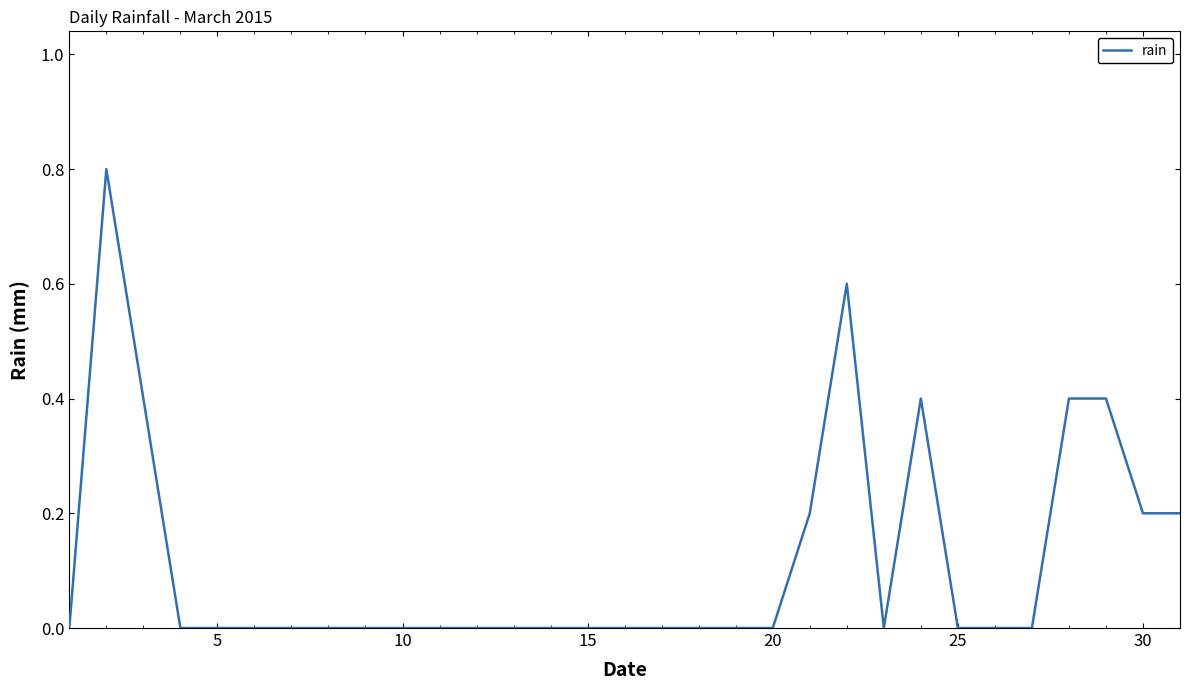

What is the average value?

0.1